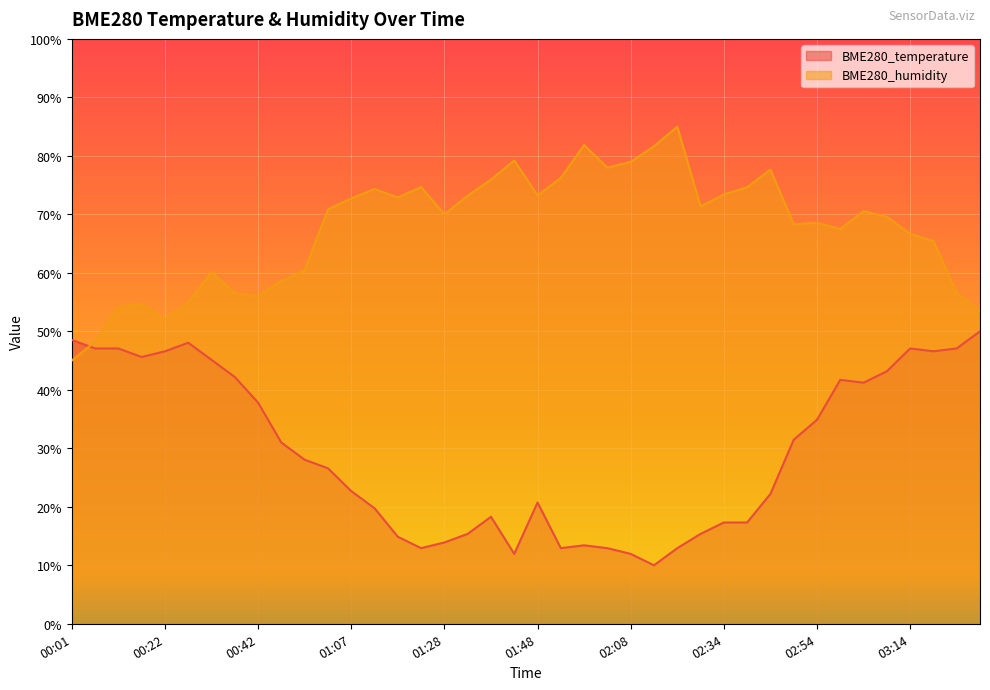

Is it true that BME280_temperature equals 48.5 at 00:01?

True